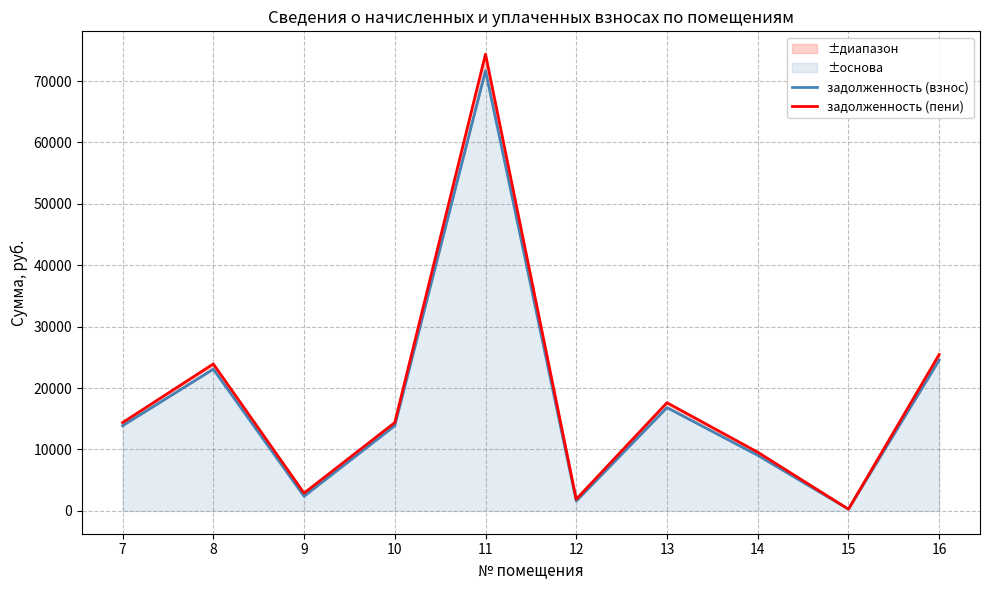

How many values in the задолженность (взнос) series exceed 13869?

6